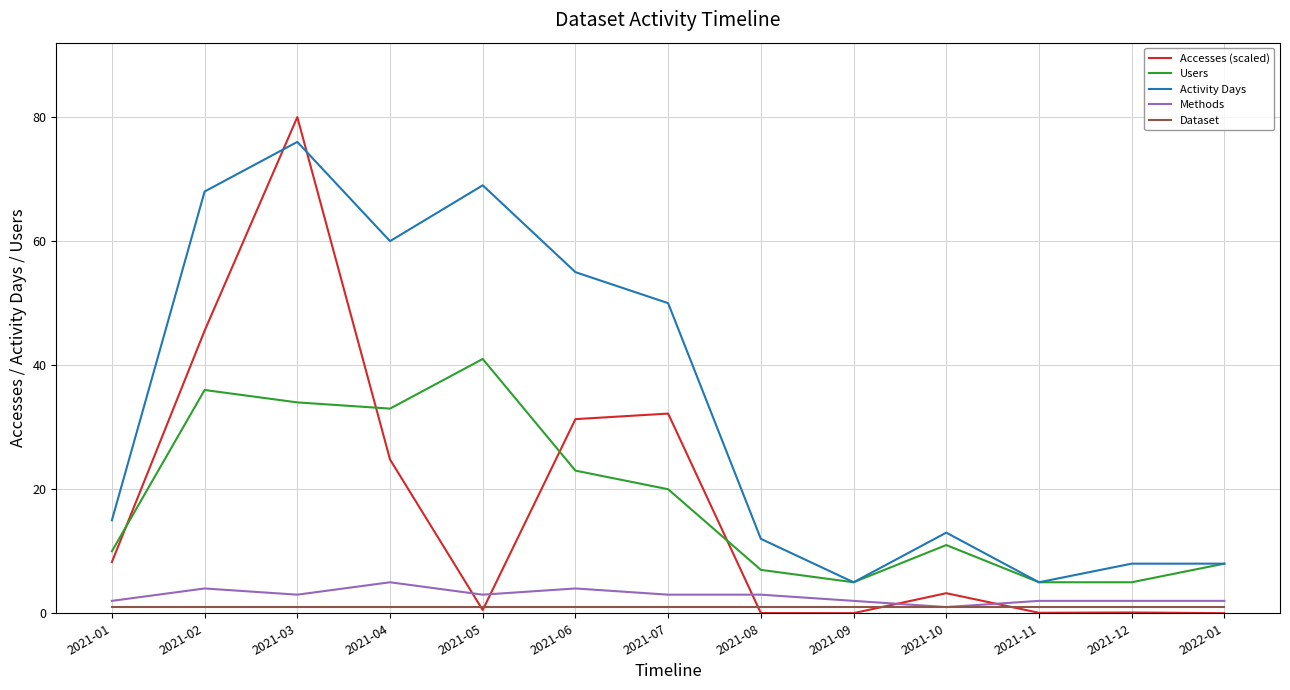

What is the difference between the second highest and second lowest values in the Accesses (scaled) series?

45.5